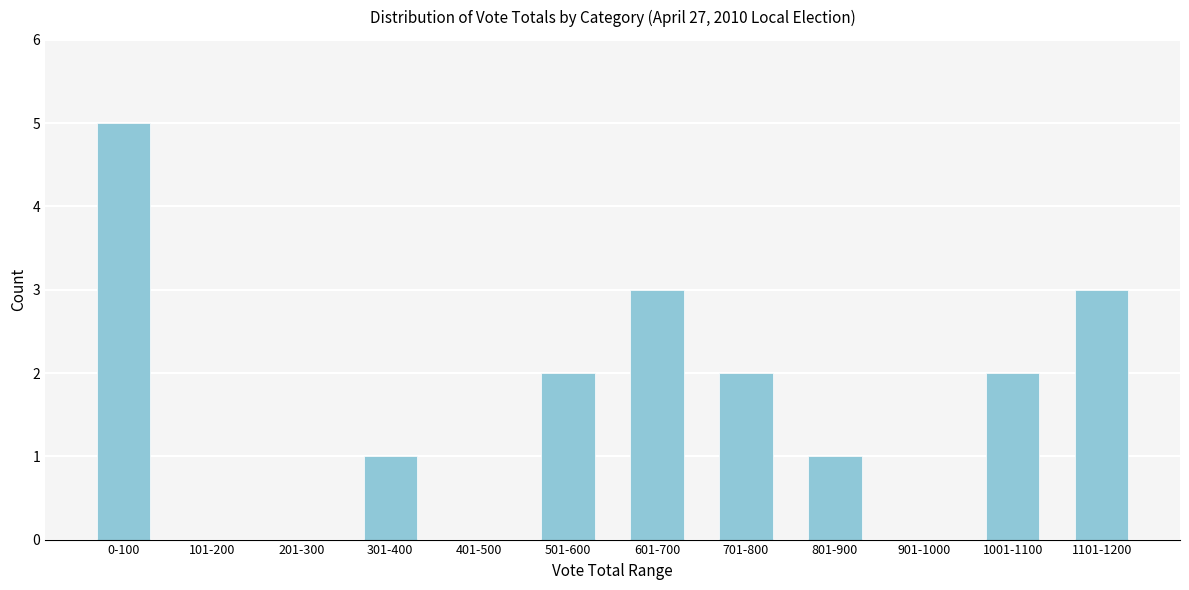

Reading left to right, what are all the values shown in this chart?

0-100=5	101-200=0	201-300=0	301-400=1	401-500=0	501-600=2	601-700=3	701-800=2	801-900=1	901-1000=0	1001-1100=2	1101-1200=3